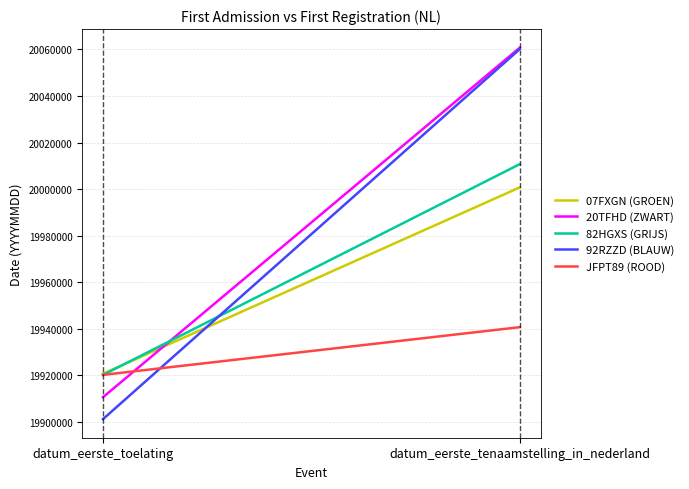

At which category is the sum across all series the highest?

datum_eerste_tenaamstelling_in_nederland